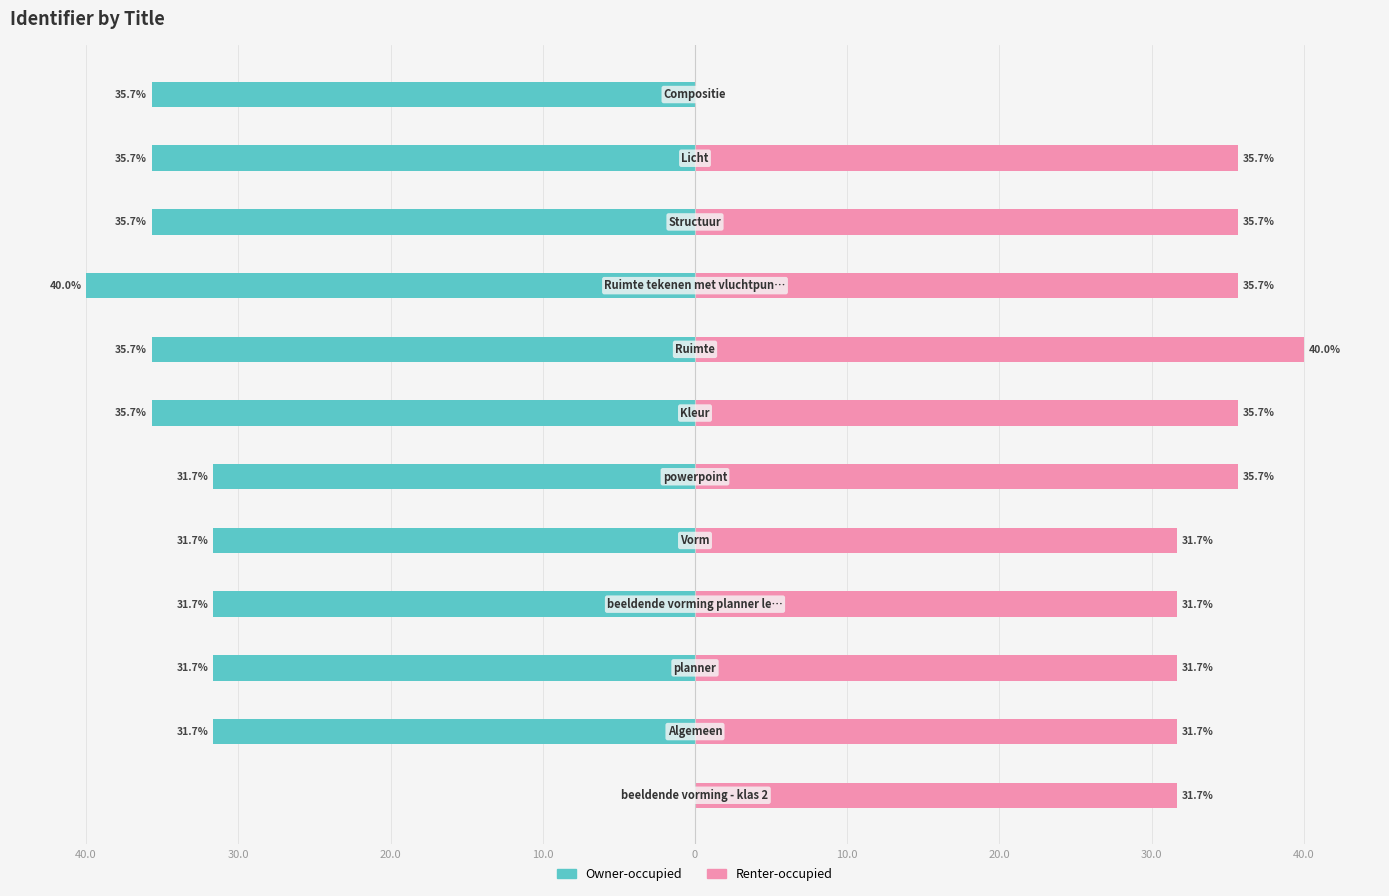

Are the bars horizontal?

Yes